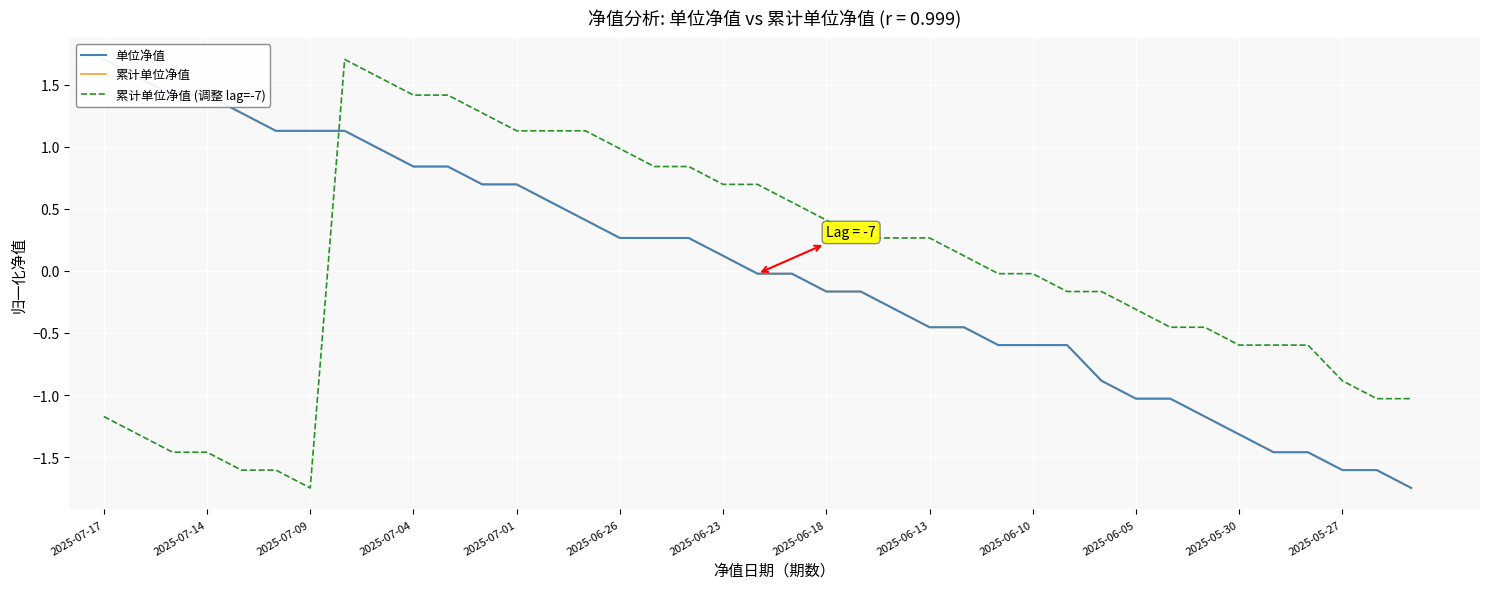

What is the total value across all series at 22?

-0.1